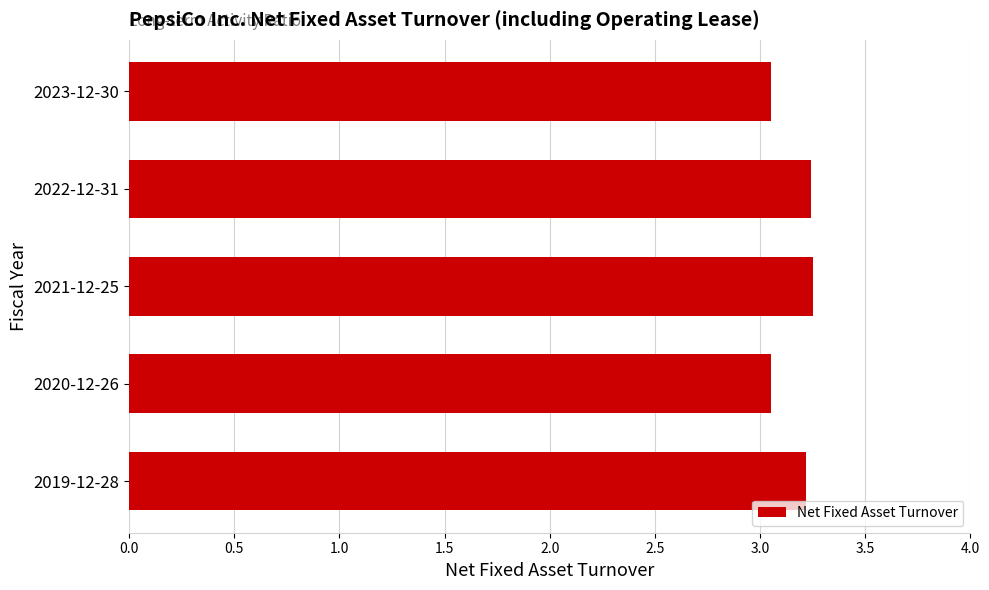

Between 2020-12-26 and 2021-12-25, which is larger?

2021-12-25